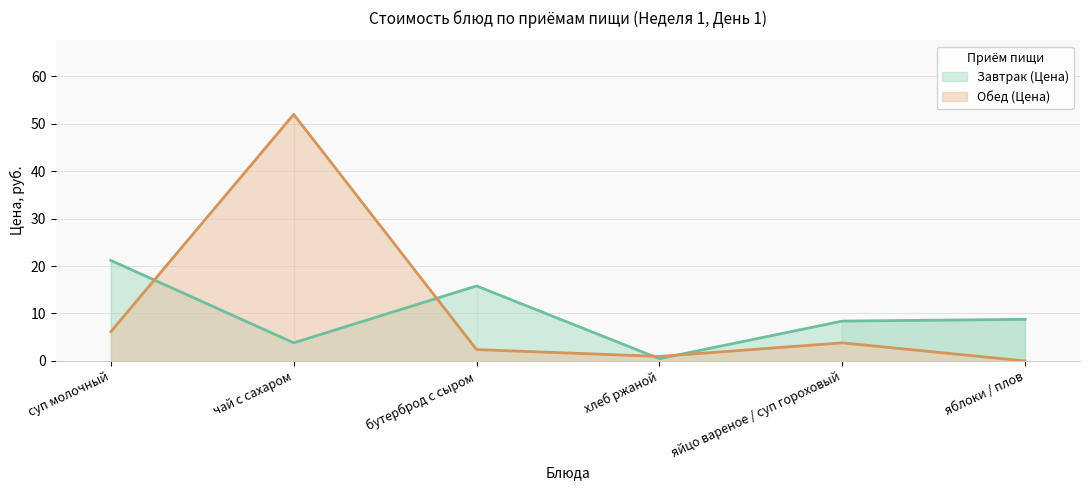

How many lines are shown in the chart?

2